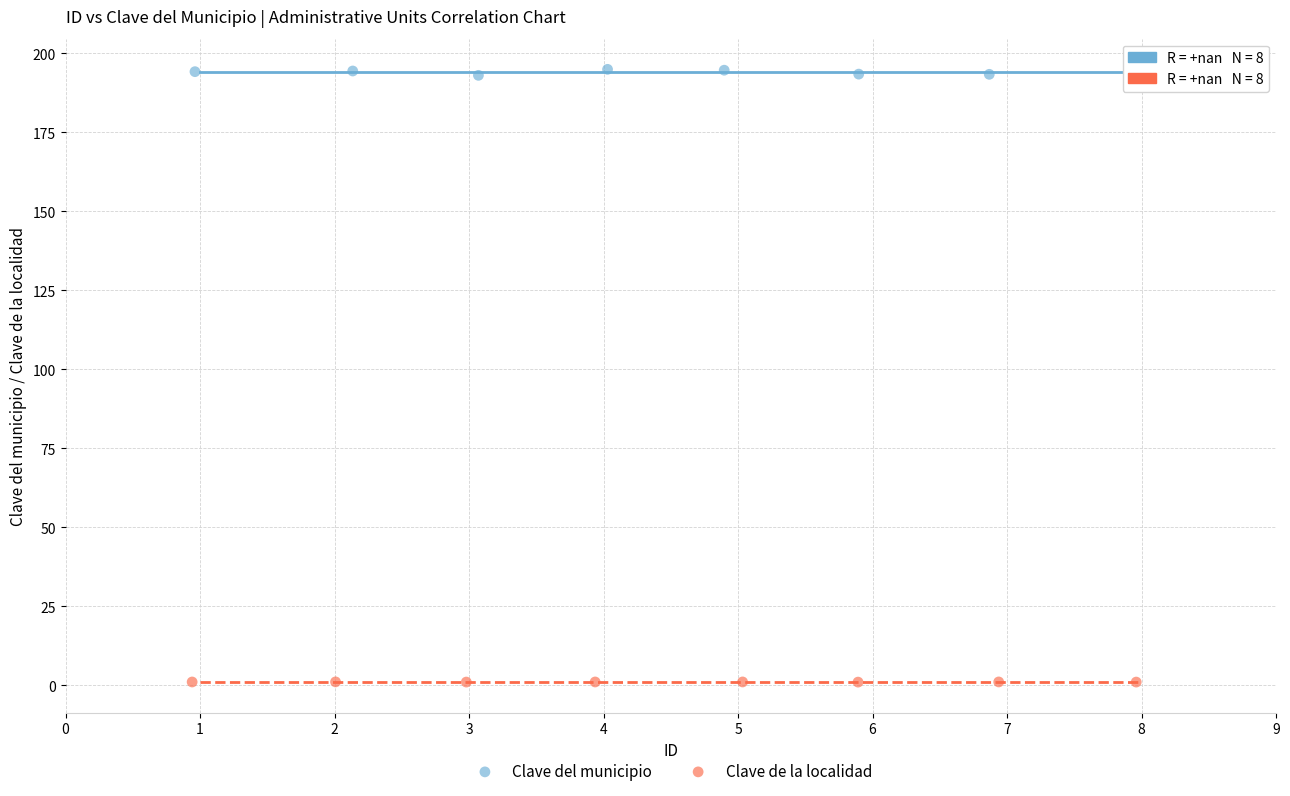

Which series reaches the minimum Y coordinate?

Clave de la localidad